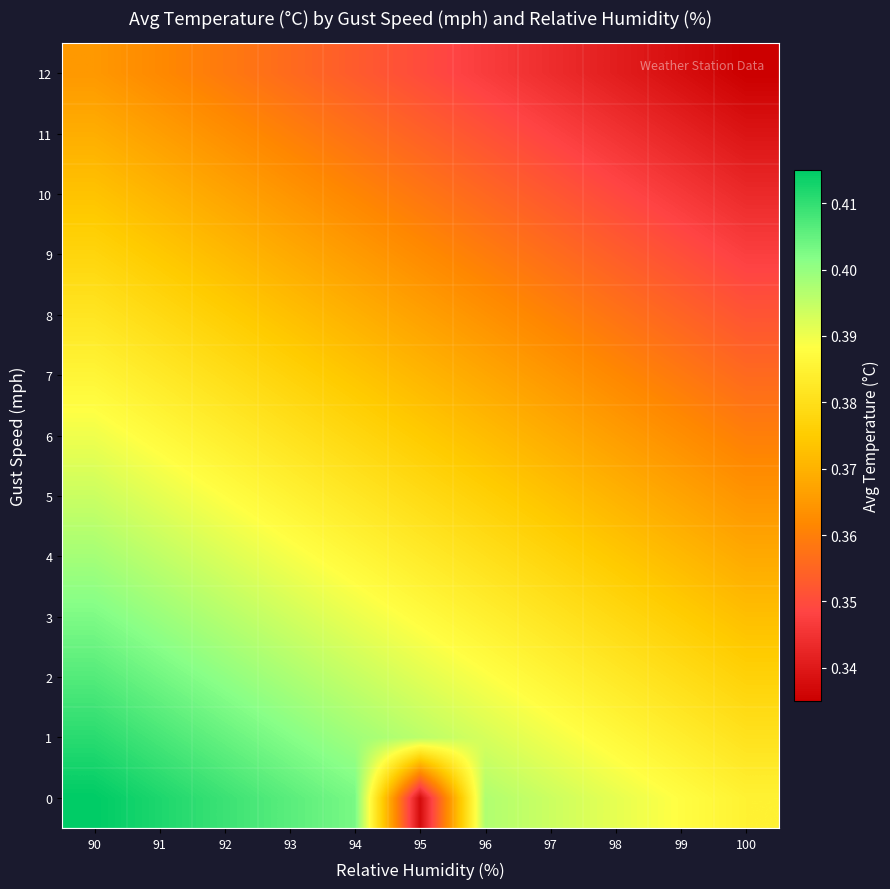

At which category does the chart reach its peak across all series?

90